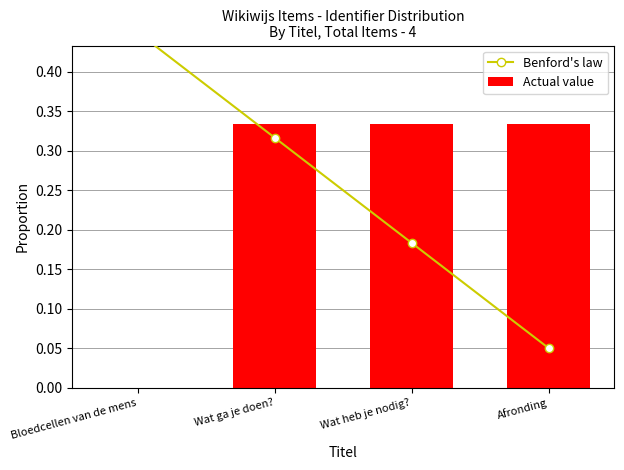

Reading left to right, list all the values displayed in this chart.

Benford's law: Bloedcellen van de mens=0.5	Wat ga je doen?=0.3	Wat heb je nodig?=0.2	Afronding=0.1
Actual value: Bloedcellen van de mens=0.0	Wat ga je doen?=0.3	Wat heb je nodig?=0.3	Afronding=0.3